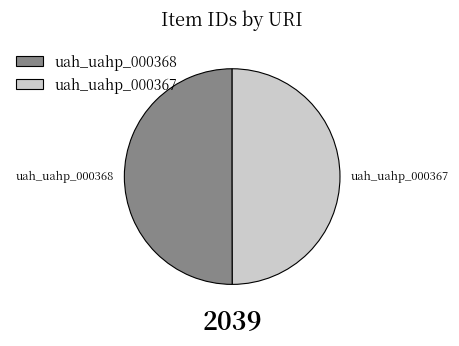

What is the ratio of the value at uah_uahp_000367 to the value at uah_uahp_000368?

1.0